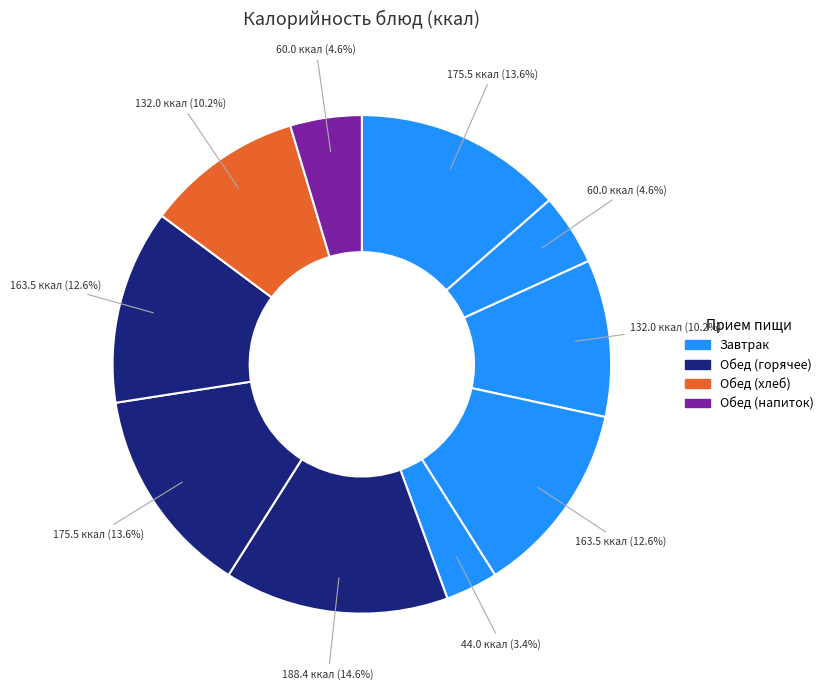

How many segments does this pie chart have?

10